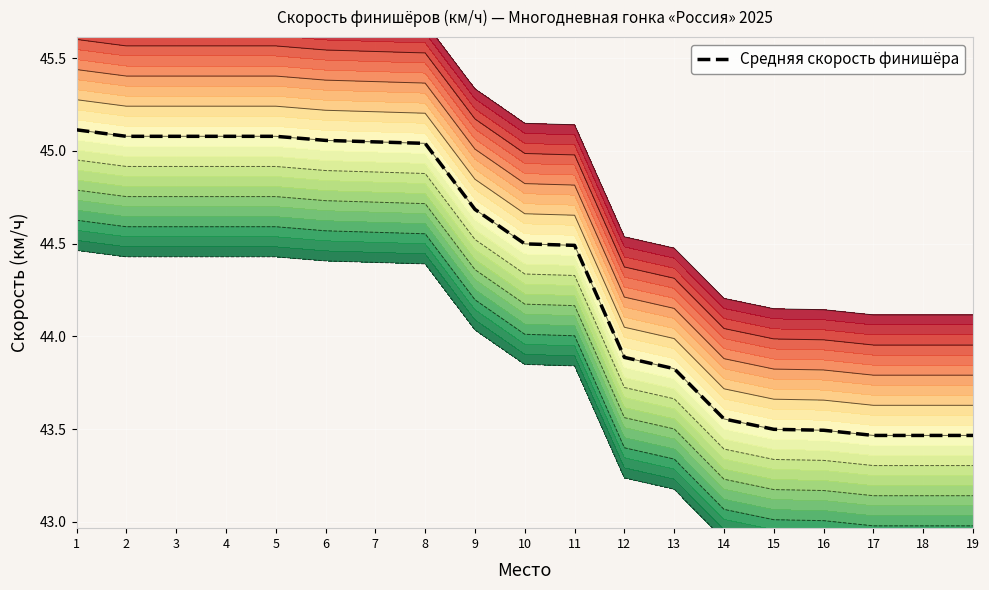

How many categories are shown in the chart?

19